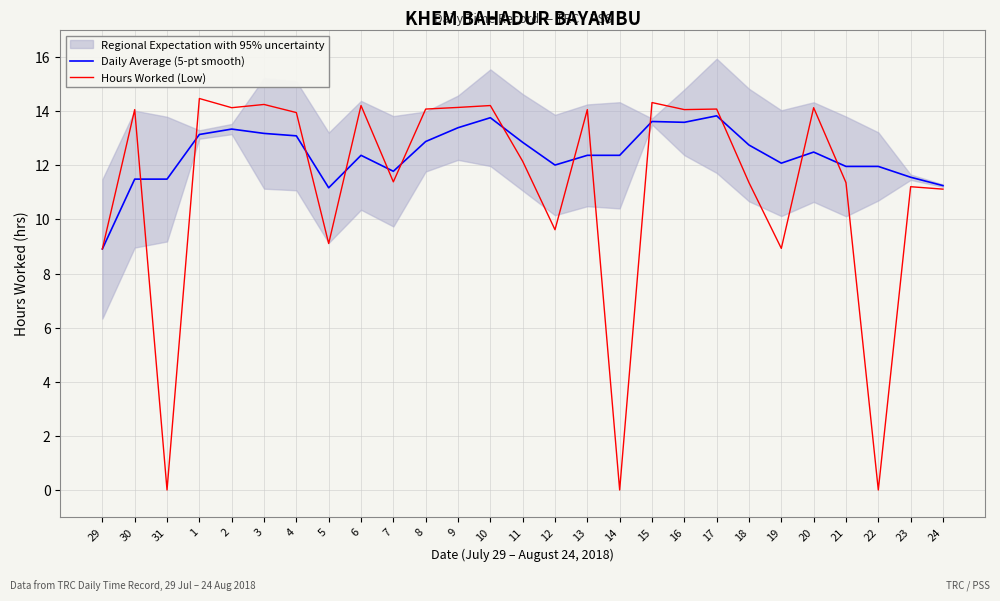

Reading left to right, transcribe all the data shown in this chart.

Daily Average (5-pt smooth): 29=8.9	30=11.5	31=11.5	1=13.1	2=13.3	3=13.2	4=13.1	5=11.2	6=12.4	7=11.8	8=12.9	9=13.4	10=13.8	11=12.8	12=12.0	13=12.4	14=12.4	15=13.6	16=13.6	17=13.8	18=12.8	19=12.1	20=12.5	21=12.0	22=12.0	23=11.6	24=11.2
Hours Worked (Low): 29=8.9	30=14.1	31=0.0	1=14.5	2=14.1	3=14.2	4=13.9	5=9.1	6=14.2	7=11.4	8=14.1	9=14.1	10=14.2	11=12.2	12=9.6	13=14.1	14=0.0	15=14.3	16=14.1	17=14.1	18=11.4	19=8.9	20=14.1	21=11.4	22=0.0	23=11.2	24=11.1